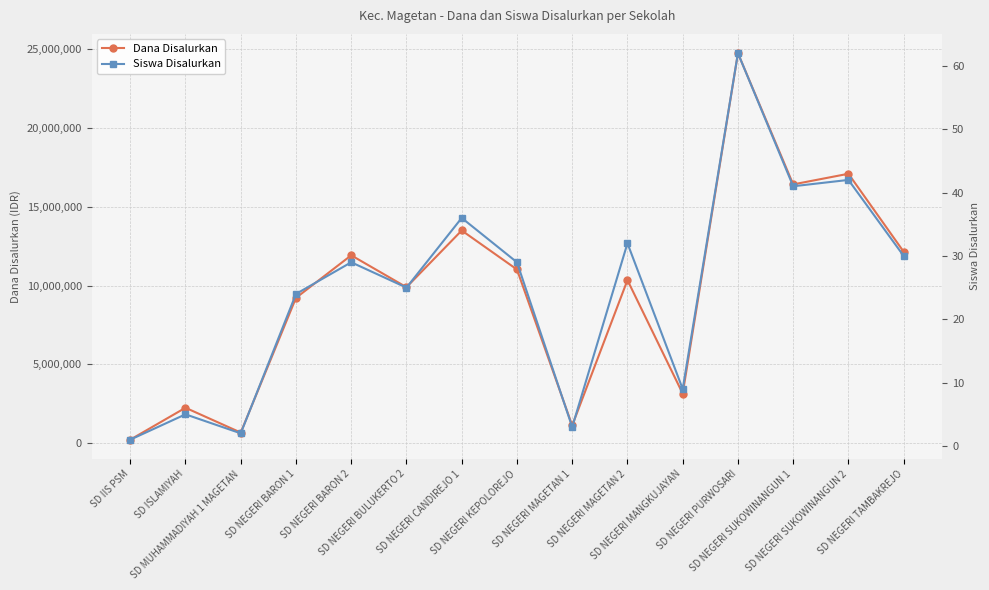

Is this an area chart (filled region under the line)?

No